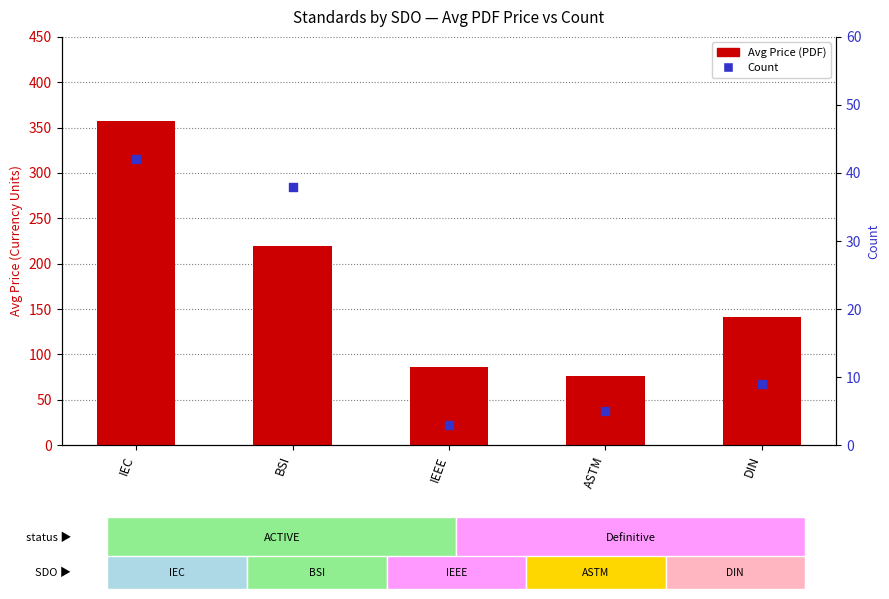

Which series reaches the minimum Y coordinate?

Count